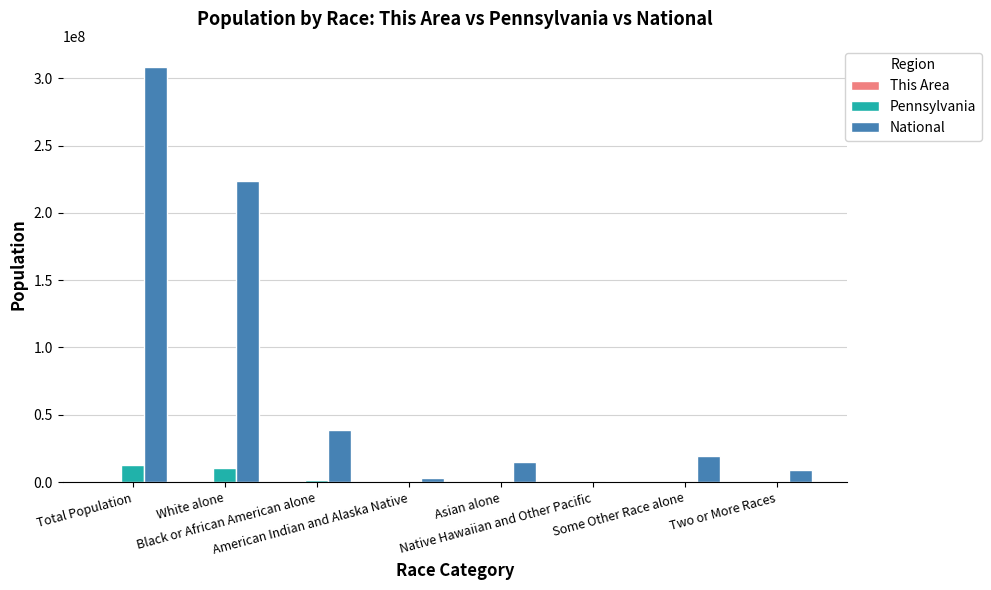

What is the sum of all Pennsylvania values?

25404758